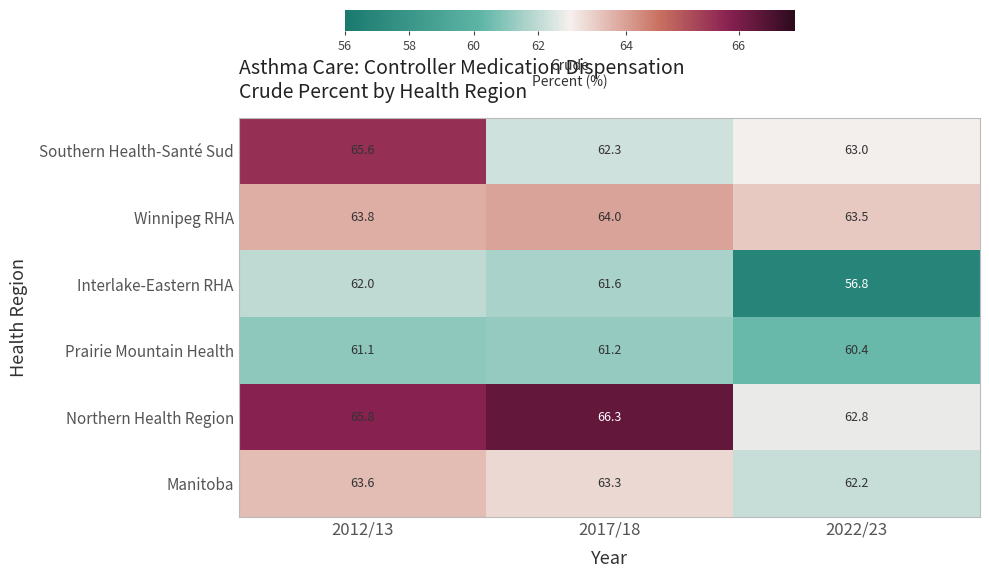

What is the difference between the maximum and second lowest values in the Manitoba series?

0.3